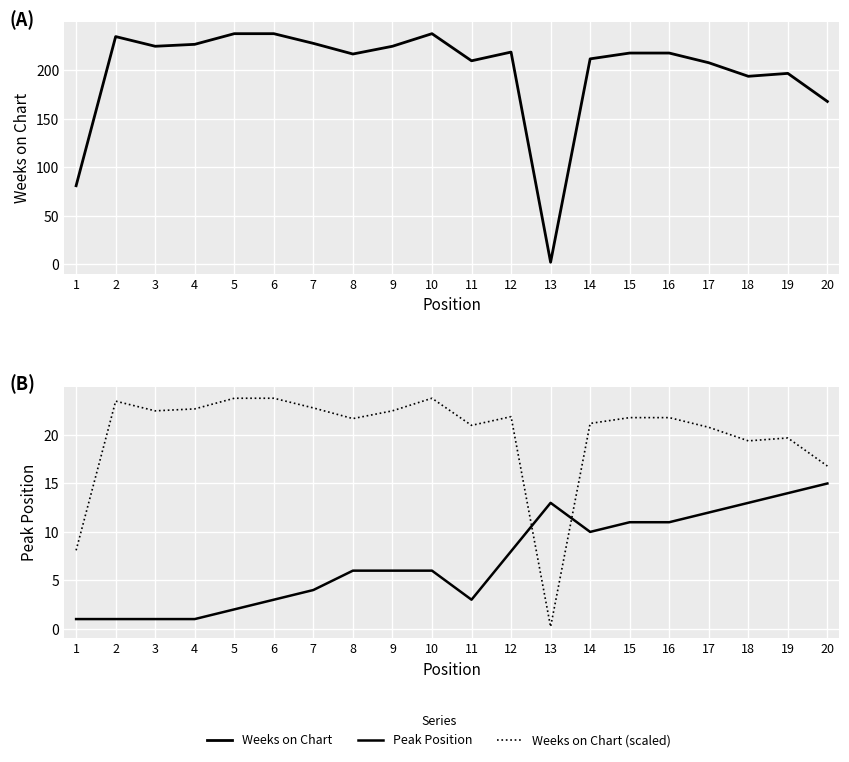

Read the Peak Position value at 12.

8.0